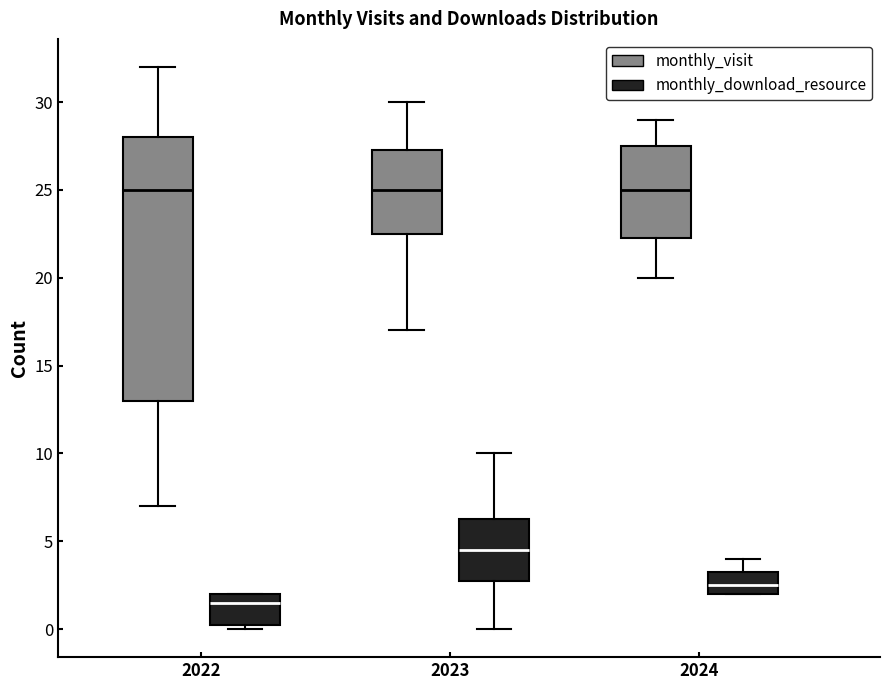

Reading left to right, transcribe this box plot: for each box, give where its median line is, the range the box spans, and where its two whiskers end, as read against the y-axis. The values are not printed on the chart, so give them approximately, as read against the axis.

2022 (monthly_visit): median 25.0, box 13.0 to 28.0, whiskers 7.0 to 32.0
2022 (monthly_download_resource): median 1.5, box 0.5 to 2.0, whiskers 0.0 to 2.0
2023 (monthly_visit): median 25.0, box 22.5 to 27.5, whiskers 17.0 to 30.0
2023 (monthly_download_resource): median 4.5, box 3.0 to 6.5, whiskers 0.0 to 10.0
2024 (monthly_visit): median 25.0, box 22.5 to 27.5, whiskers 20.0 to 29.0
2024 (monthly_download_resource): median 2.5, box 2.0 to 3.5, whiskers 2.0 to 4.0